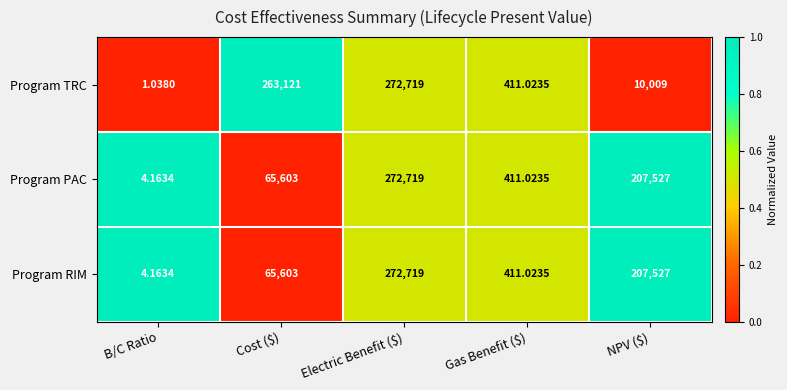

How many data points in Program PAC are less than 65603?

2